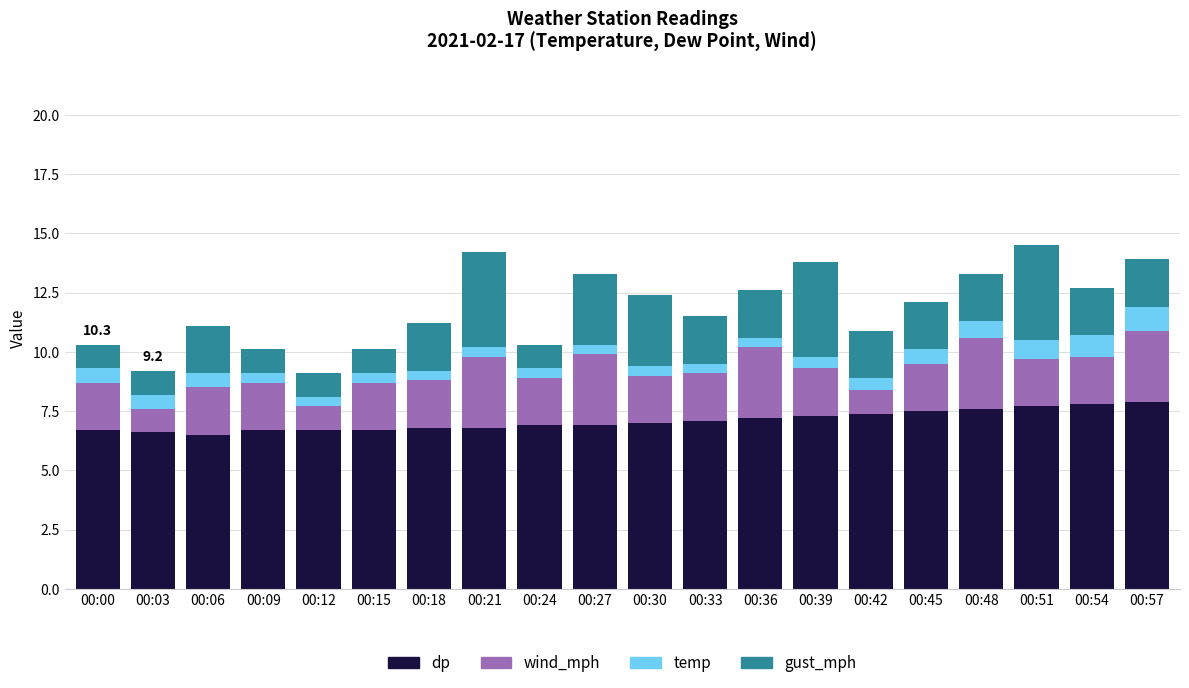

What is the total value across all series at 00:54?

12.7